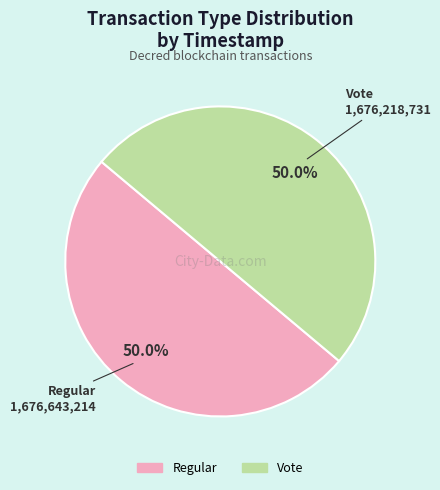

Is the sum of Vote and Regular greater than half?

Yes